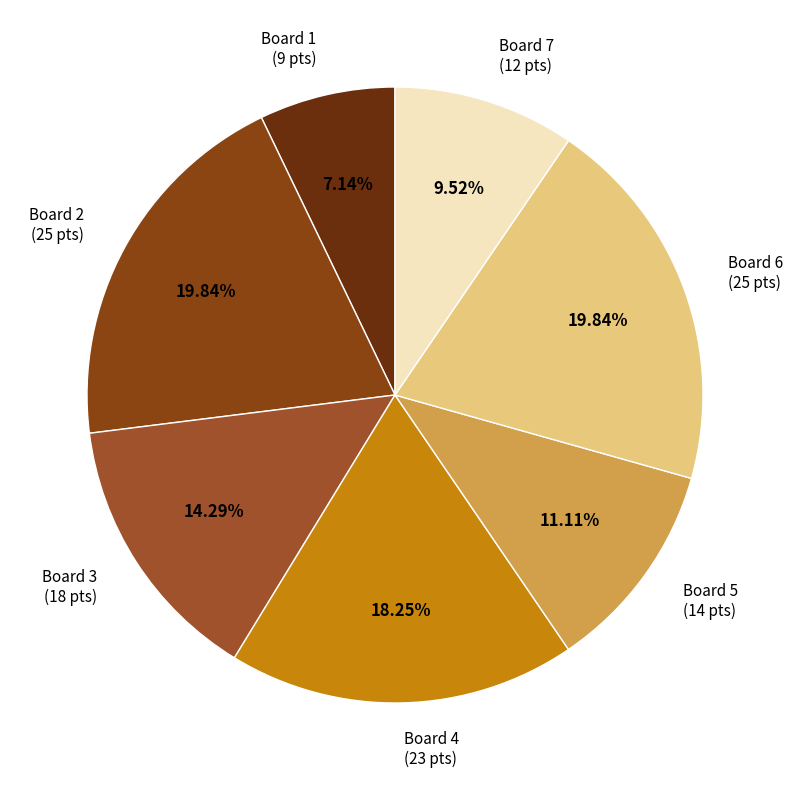

Is the sum of Board 6 and Board 4 greater than half?

No